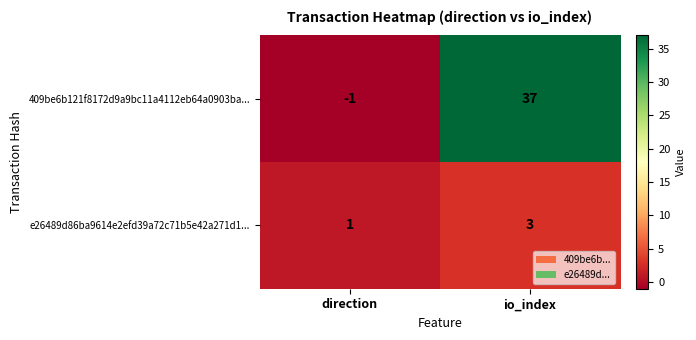

The value of 409be6b121f8172d9a9bc11a4112eb64a0903ba... at direction is -1. True or false?

True